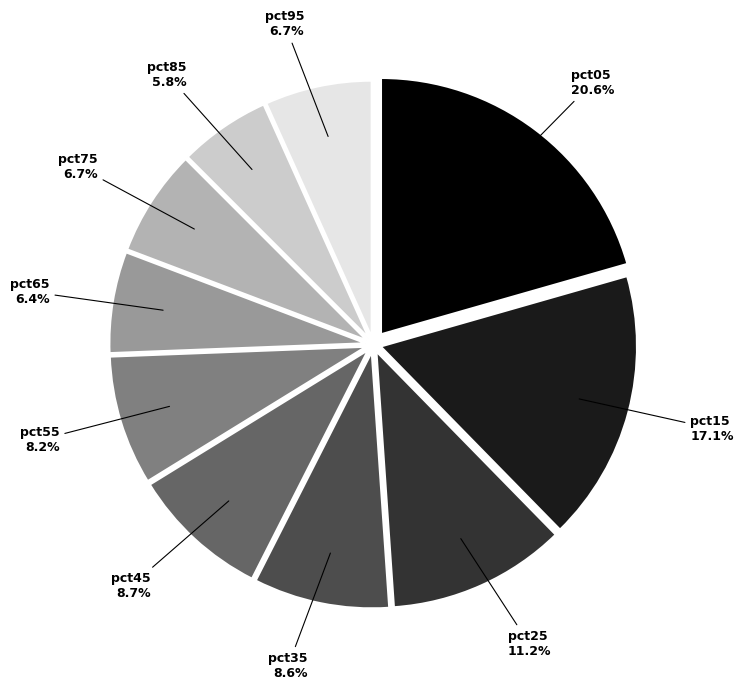

To the nearest percent, what is the average slice percentage?

10%